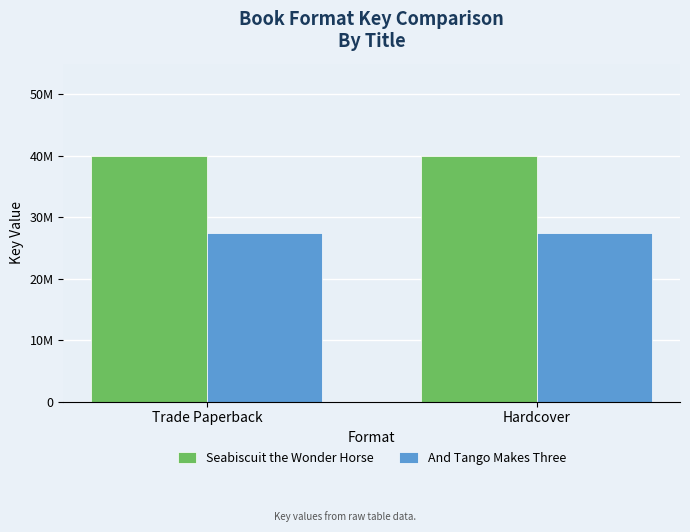

Are the bars grouped side by side (vs. stacked)?

Yes